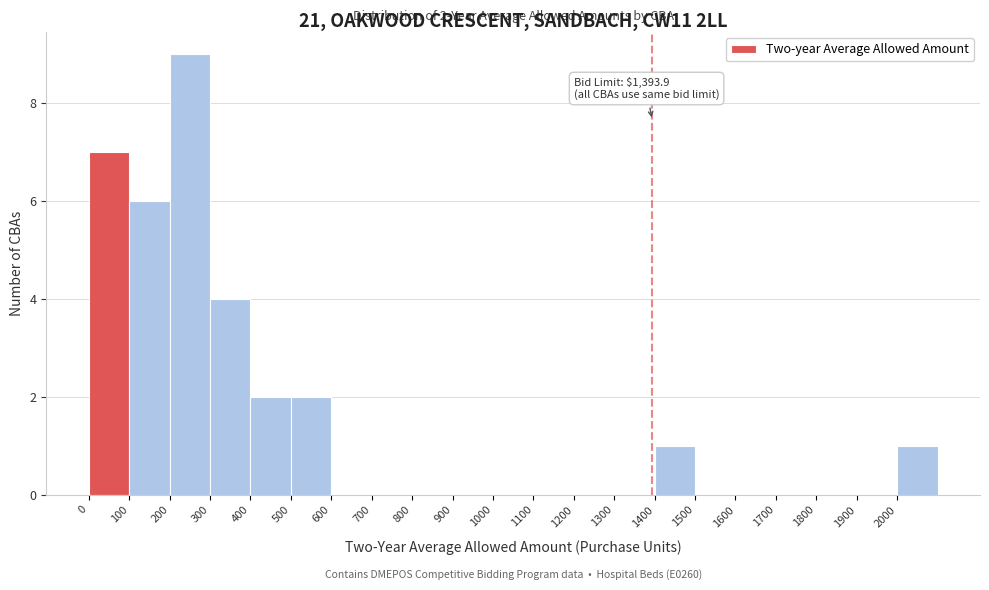

Over which range of the x-axis is the bar tallest?

200 to 300